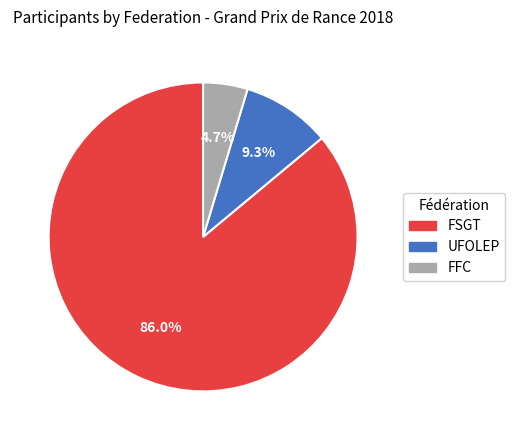

How many slices are in this pie chart?

3